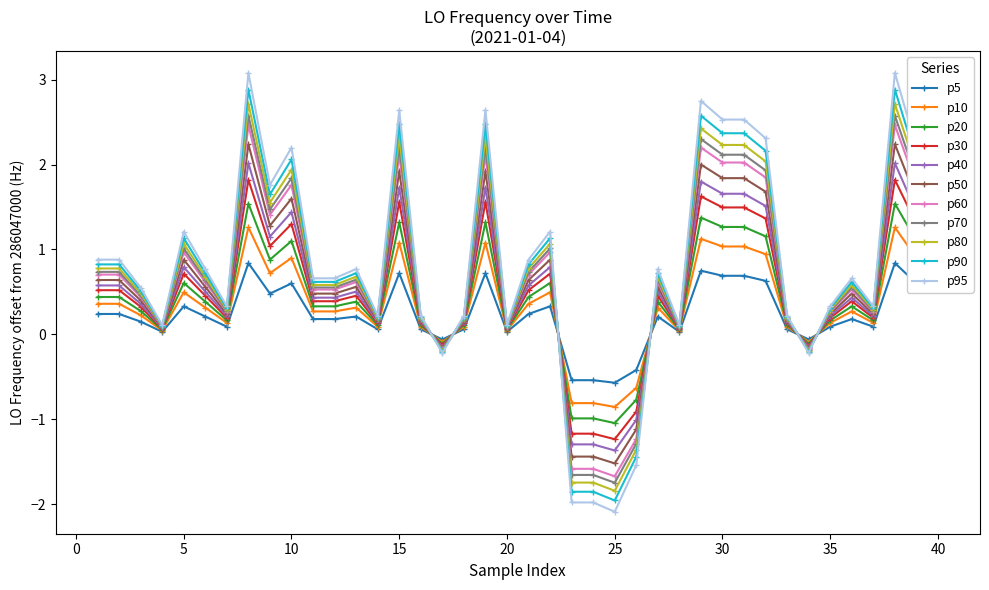

What is the value of the p30 point at the 32nd from the left?

1.4